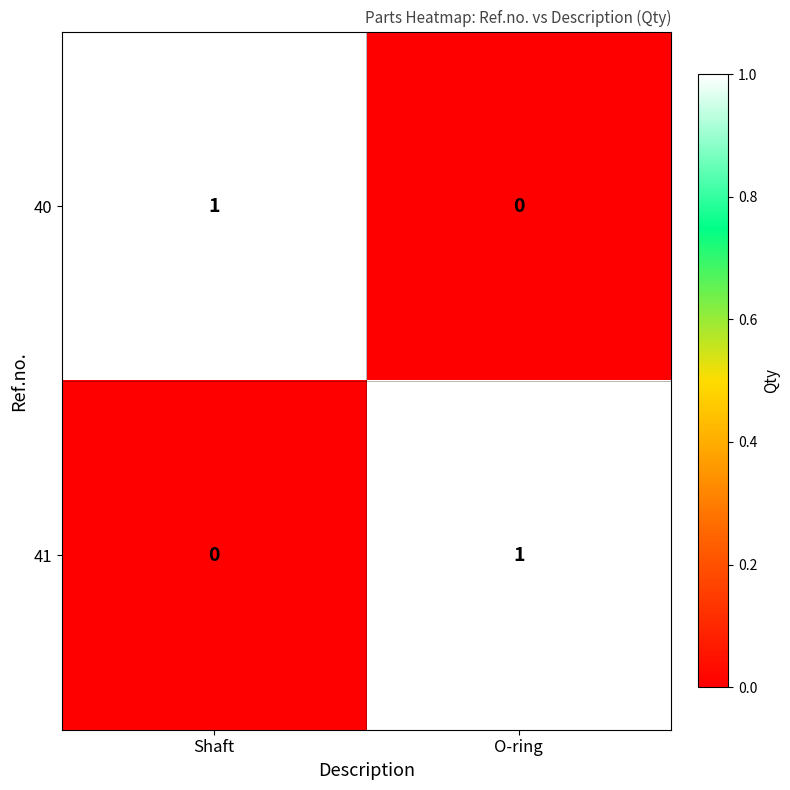

Is the value of 41 at O-ring greater than the value of 40 at O-ring?

Yes